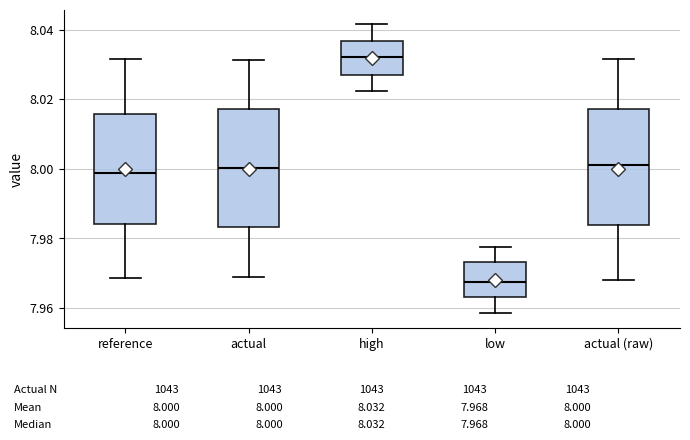

Which box has the lowest median line?

low